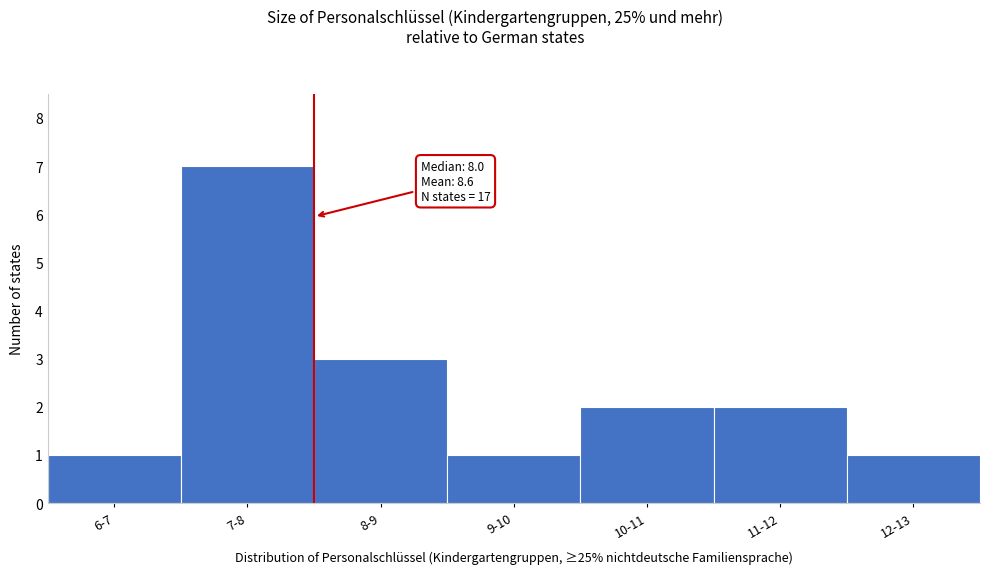

Reading left to right, list all the values displayed in this chart.

6-7=1	7-8=7	8-9=3	9-10=1	10-11=2	11-12=2	12-13=1